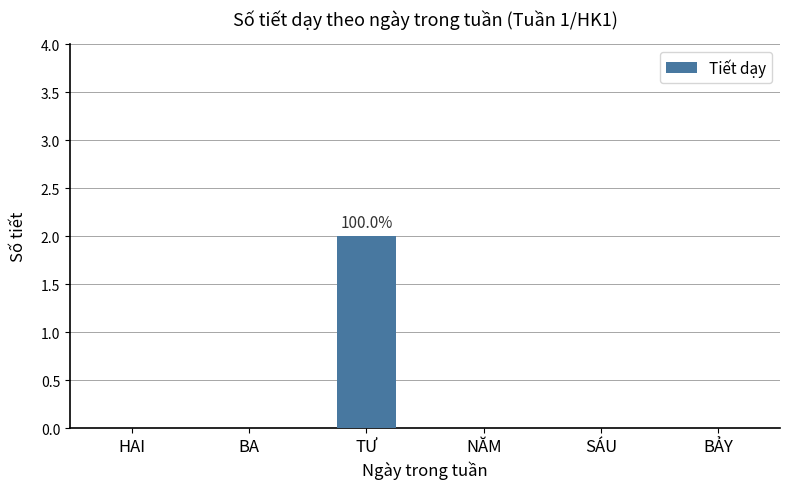

Reading left to right, list all the values displayed in this chart.

HAI=0	BA=0	TƯ=2	NĂM=0	SÁU=0	BẢY=0